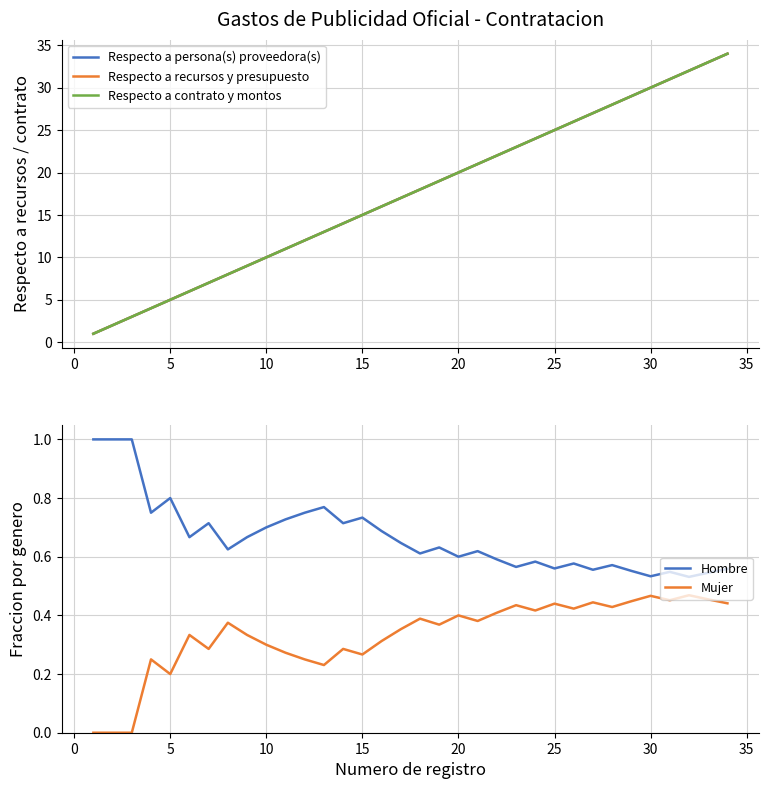

What is the highest value of the Hombre series?

1.0